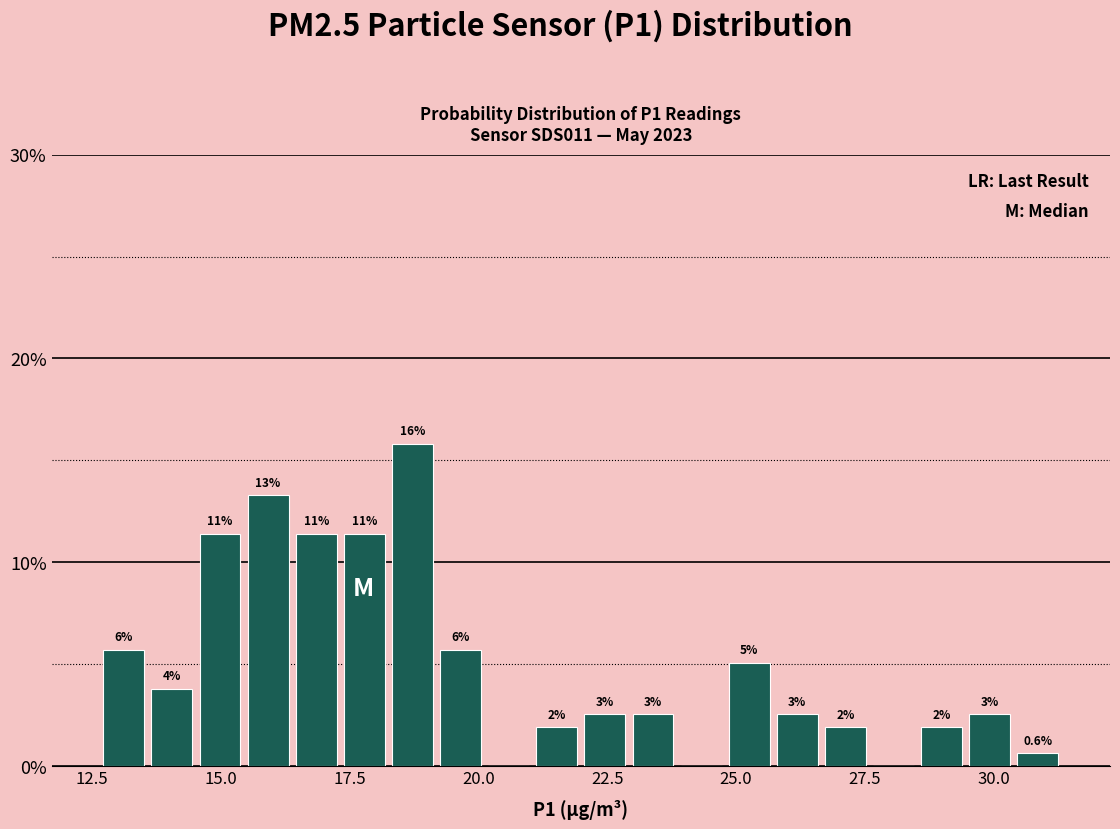

Around what value on the x-axis is the tallest bar? Give the approximate position of its centre, as read against the axis.

18.5